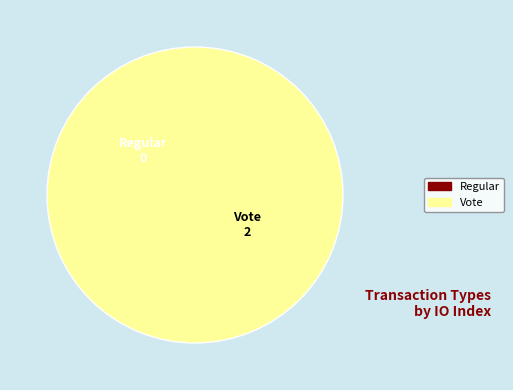

Which slice is the largest?

Vote